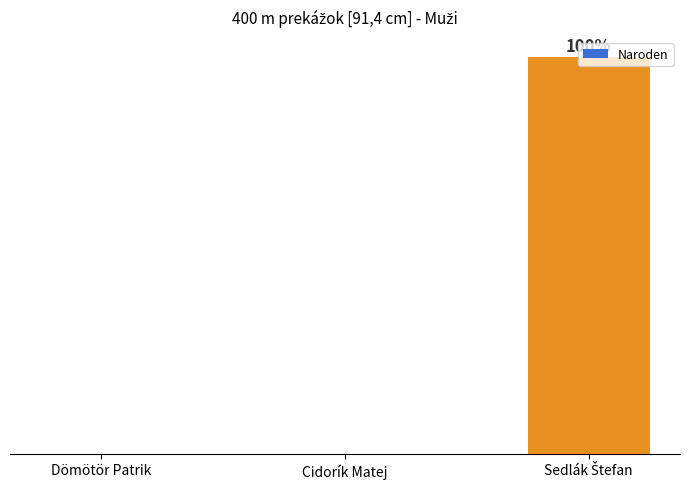

True or false: the data shows 44 at Sedlák Štefan.

False